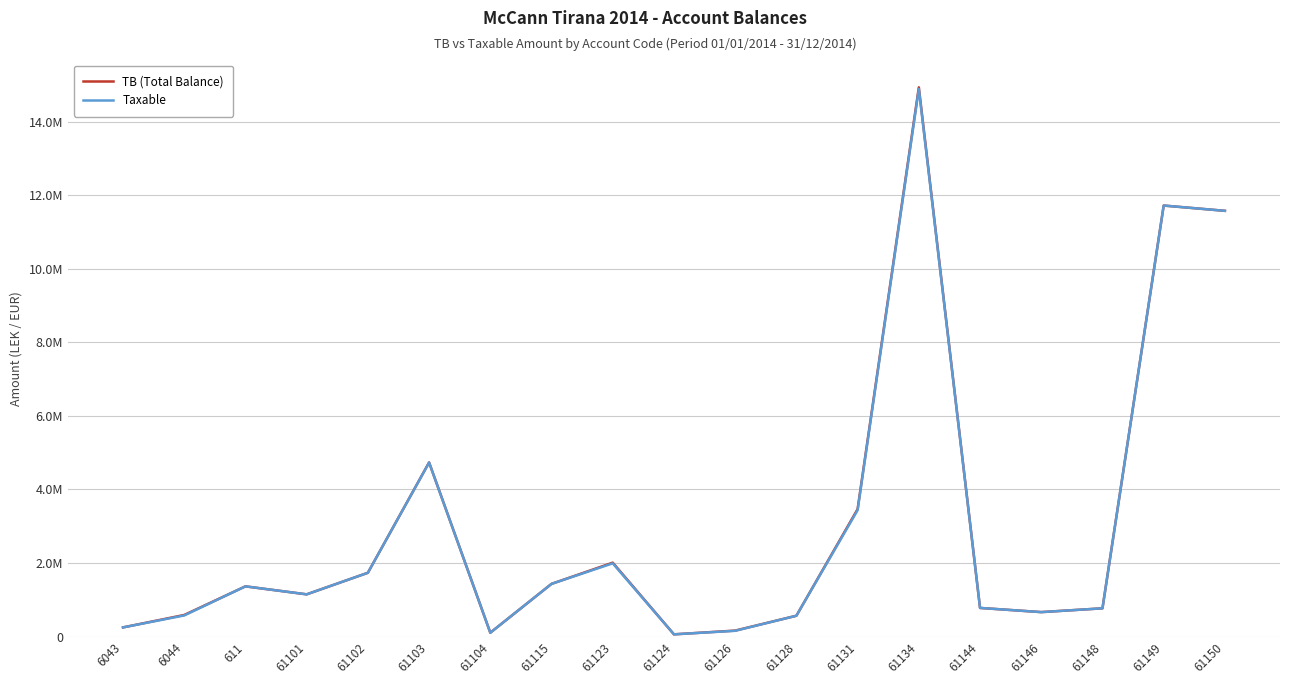

Is this an area chart (filled region under the line)?

No